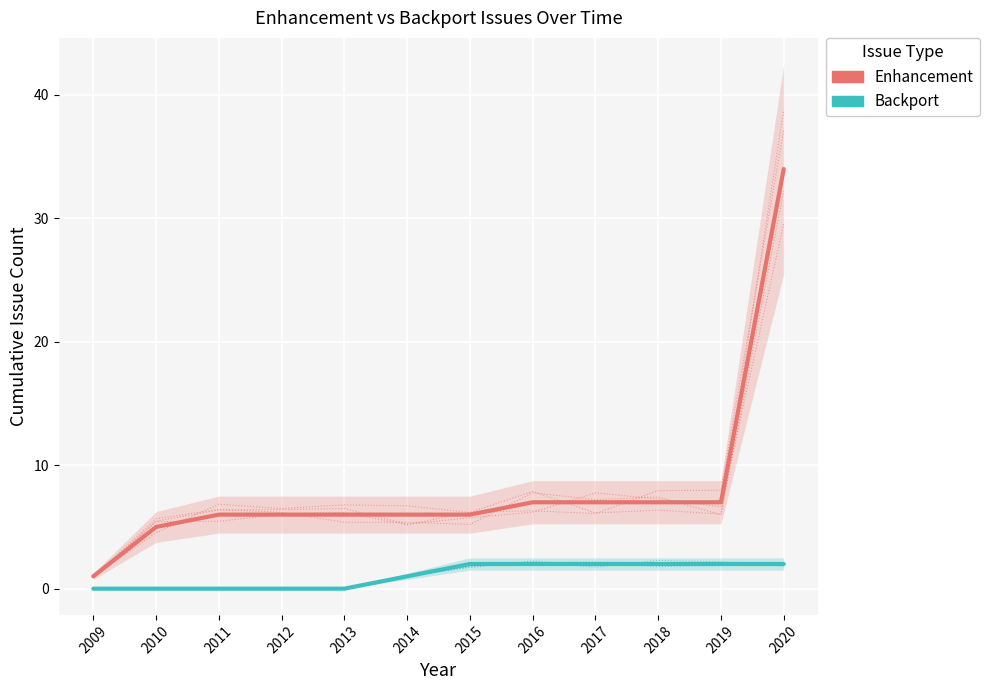

List the labels in order of Enhancement value, smallest first.

2009, 2010, 2011, 2012, 2013, 2014, 2015, 2016, 2017, 2018, 2019, 2020